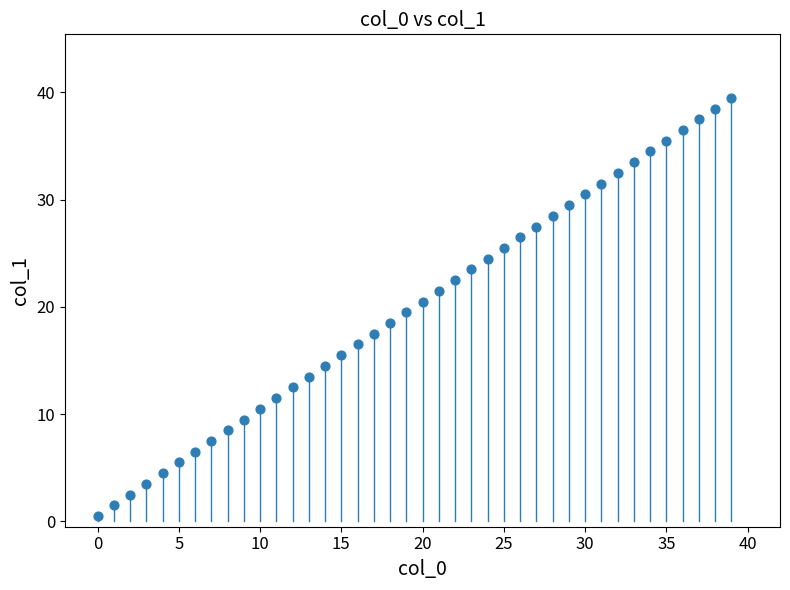

What is the range of Y values (max minus min)?

39.0